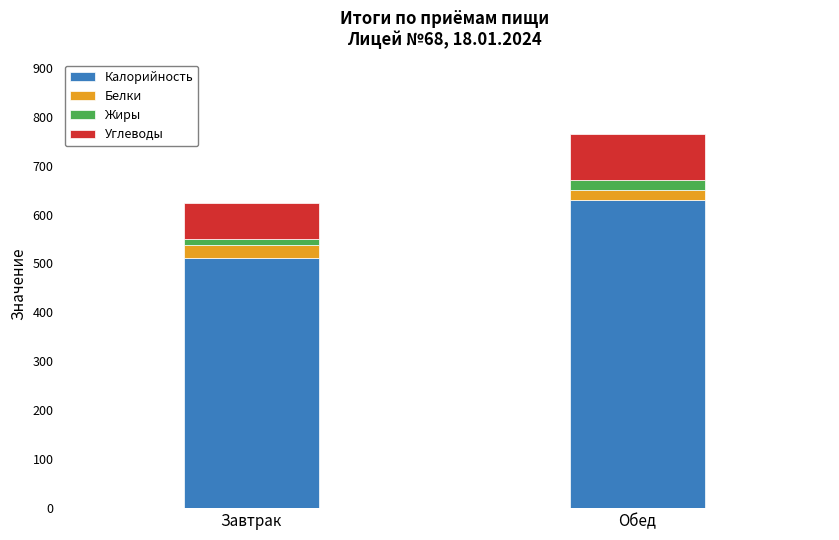

Does the chart contain stacked bars?

Yes